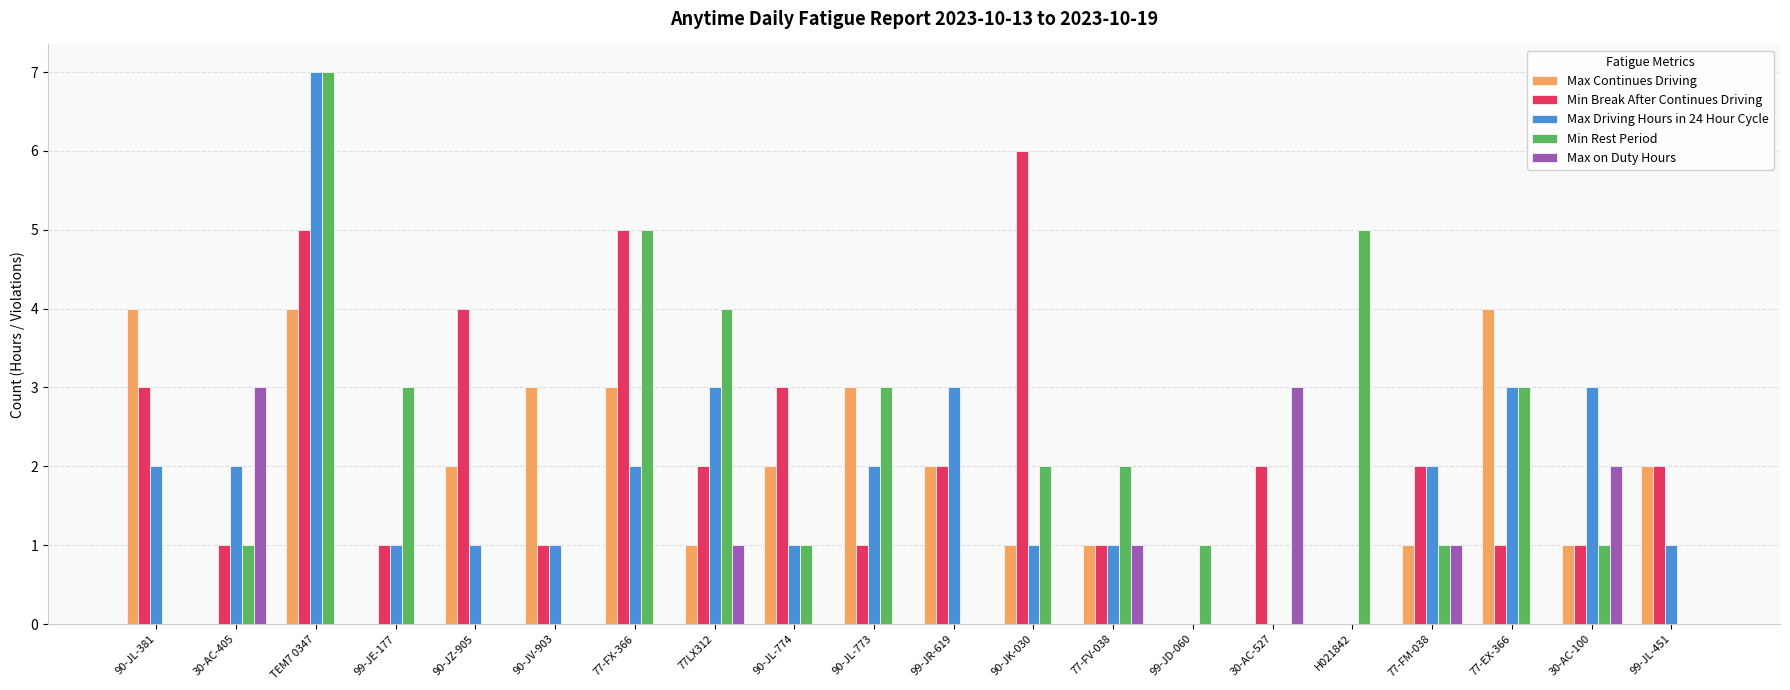

Count the number of categories in the chart.

20